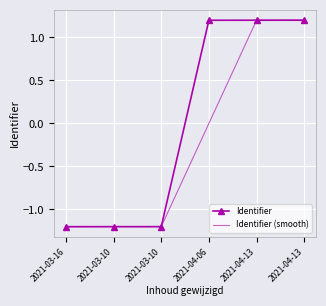

True or false: Identifier (smooth) and Identifier cross at least once.

False